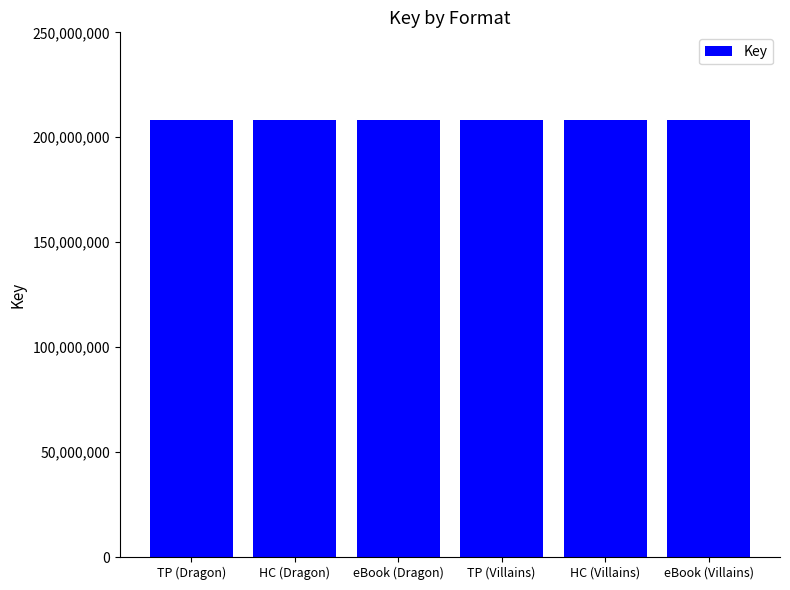

Approximately how many times larger is the value at HC (Dragon) compared to eBook (Dragon)?

1.0